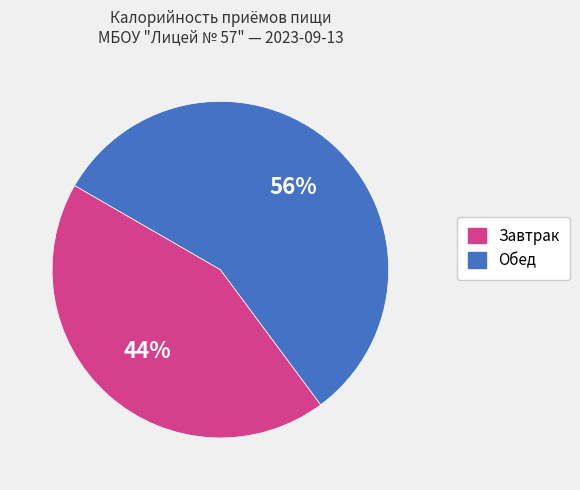

Which slice is the smallest?

Завтрак